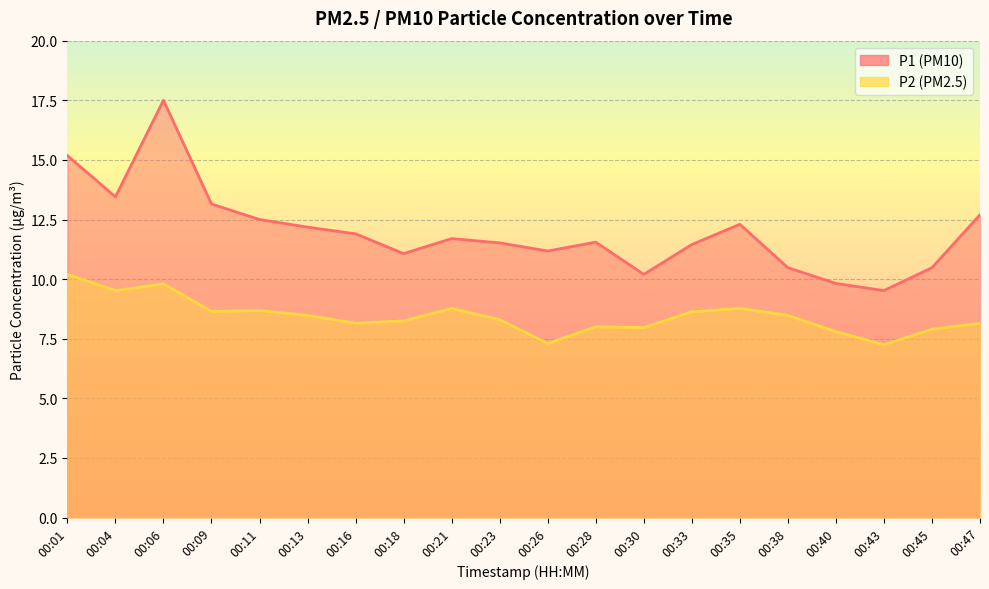

List the series in order of their overall mean, lowest first.

P2, P1